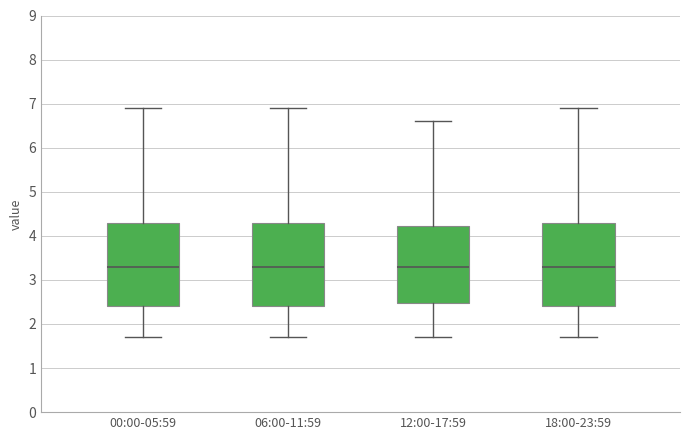

Reading left to right, read every box against the y-axis: the position of its median line, the range the box covers, and the ends of its whiskers. The values are not printed on the chart, so give them approximately, as read against the axis.

00:00-05:59: median 3.3, box 2.4 to 4.3, whiskers 1.7 to 6.9
06:00-11:59: median 3.3, box 2.4 to 4.3, whiskers 1.7 to 6.9
12:00-17:59: median 3.3, box 2.5 to 4.2, whiskers 1.7 to 6.6
18:00-23:59: median 3.3, box 2.4 to 4.3, whiskers 1.7 to 6.9